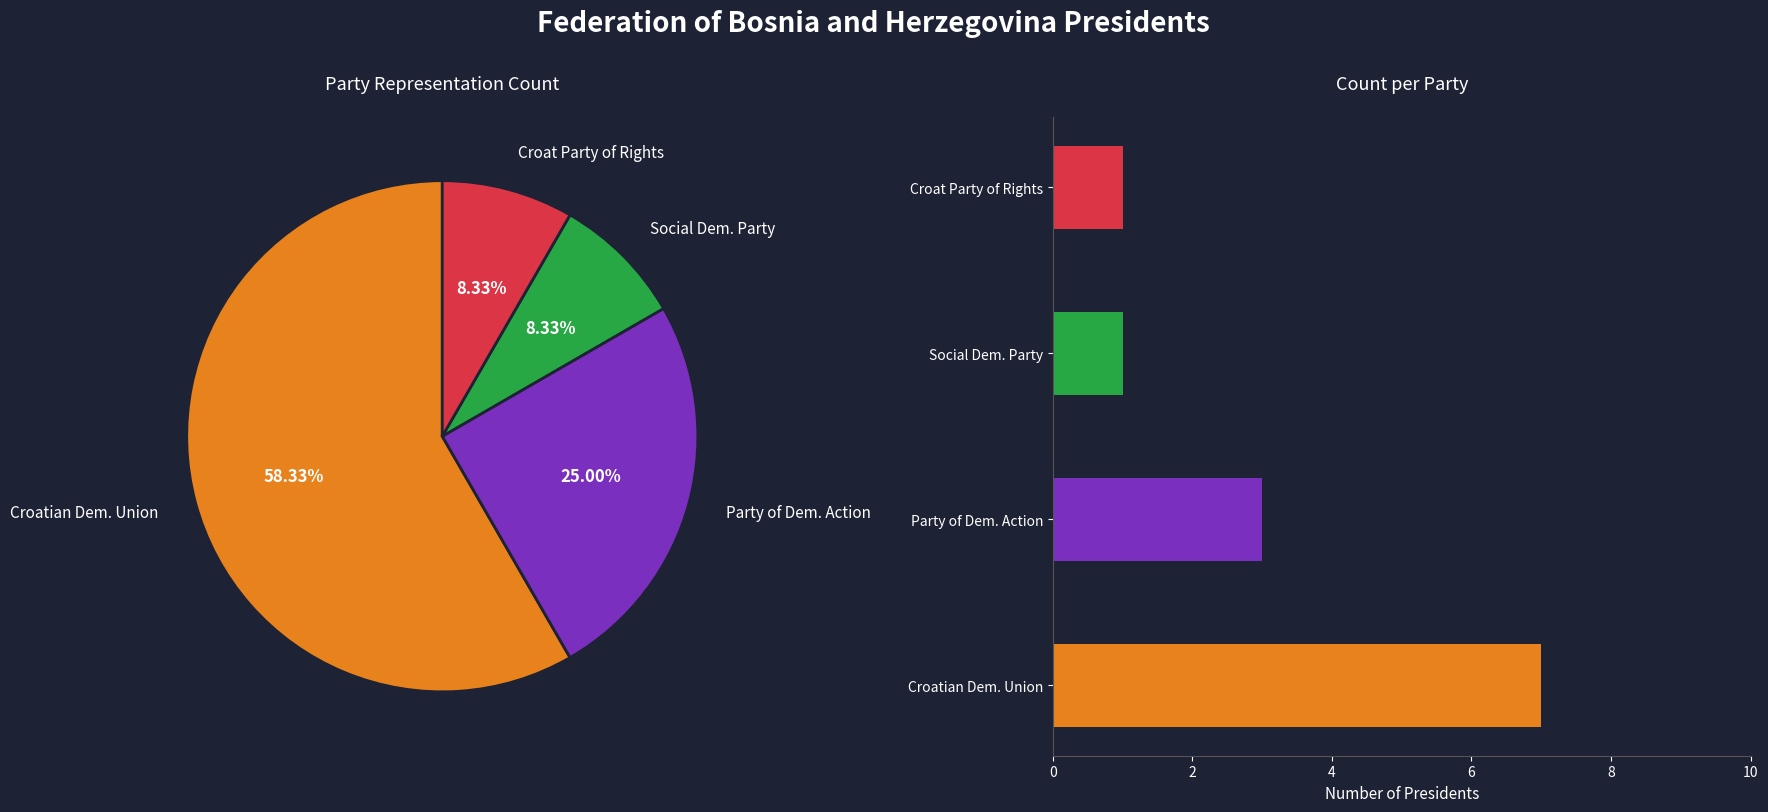

True or false: Niko Lozančić accounts for 20% of the total.

False